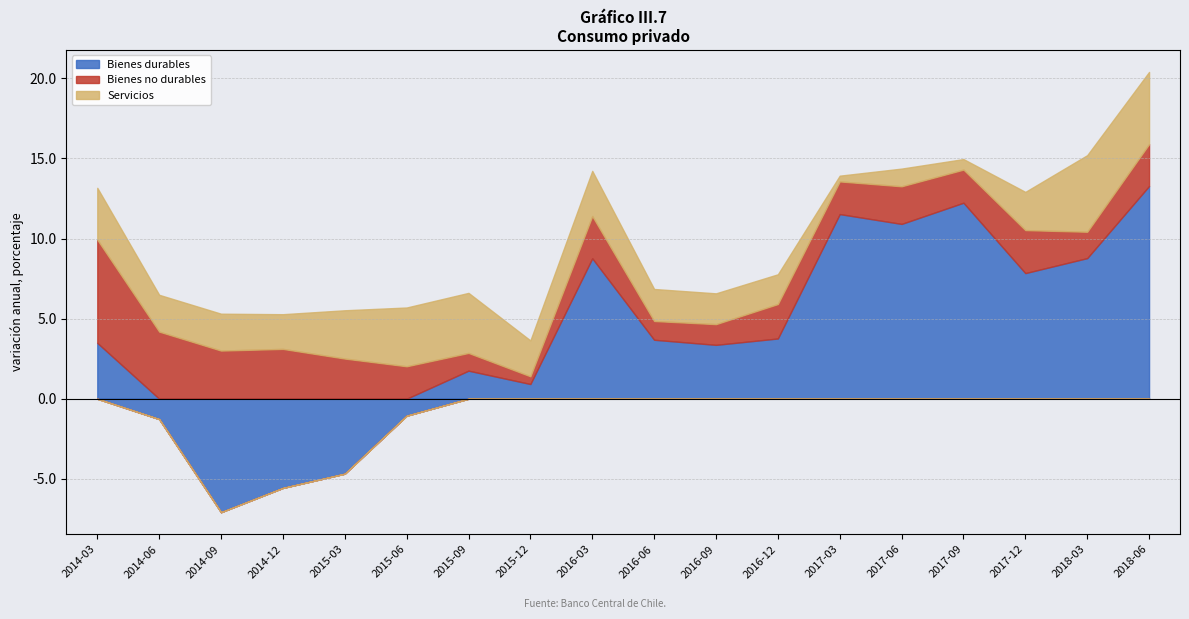

What is the difference between the second highest and minimum values in the Bienes durables series?

19.3